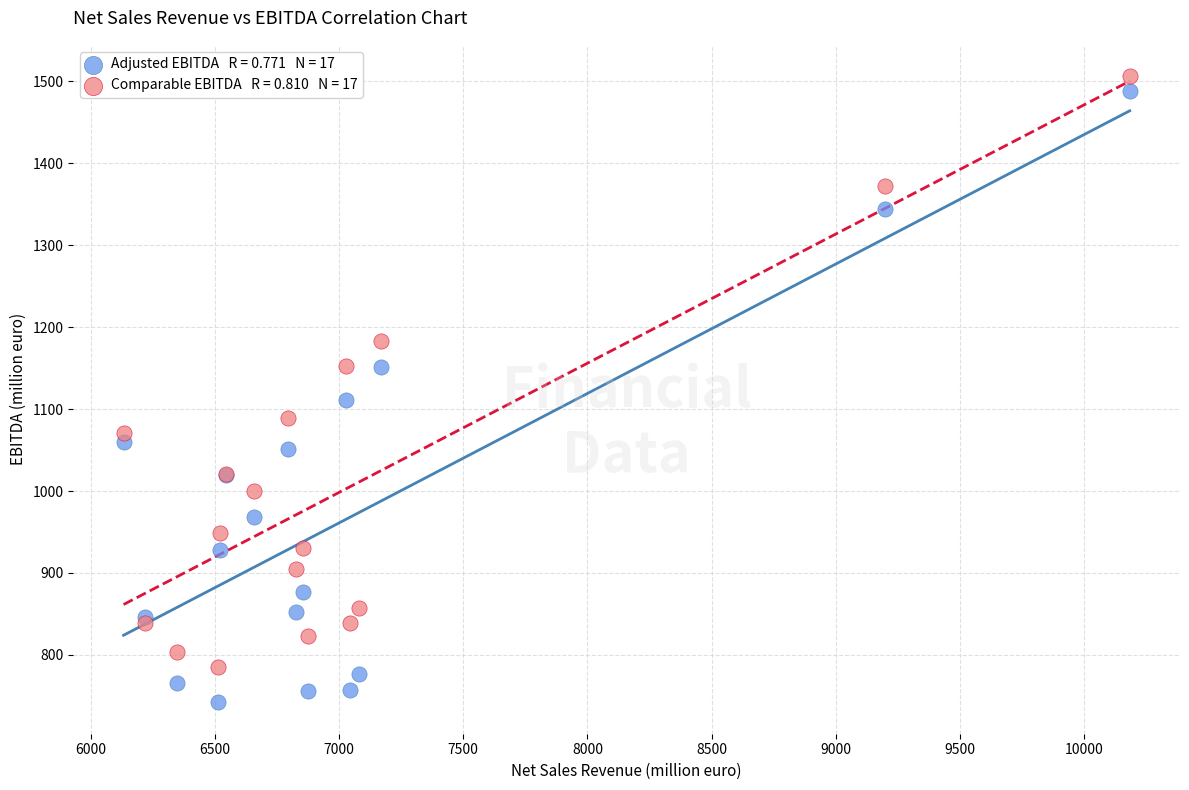

Across all series, what Y value is closest to 1124?

1110.7